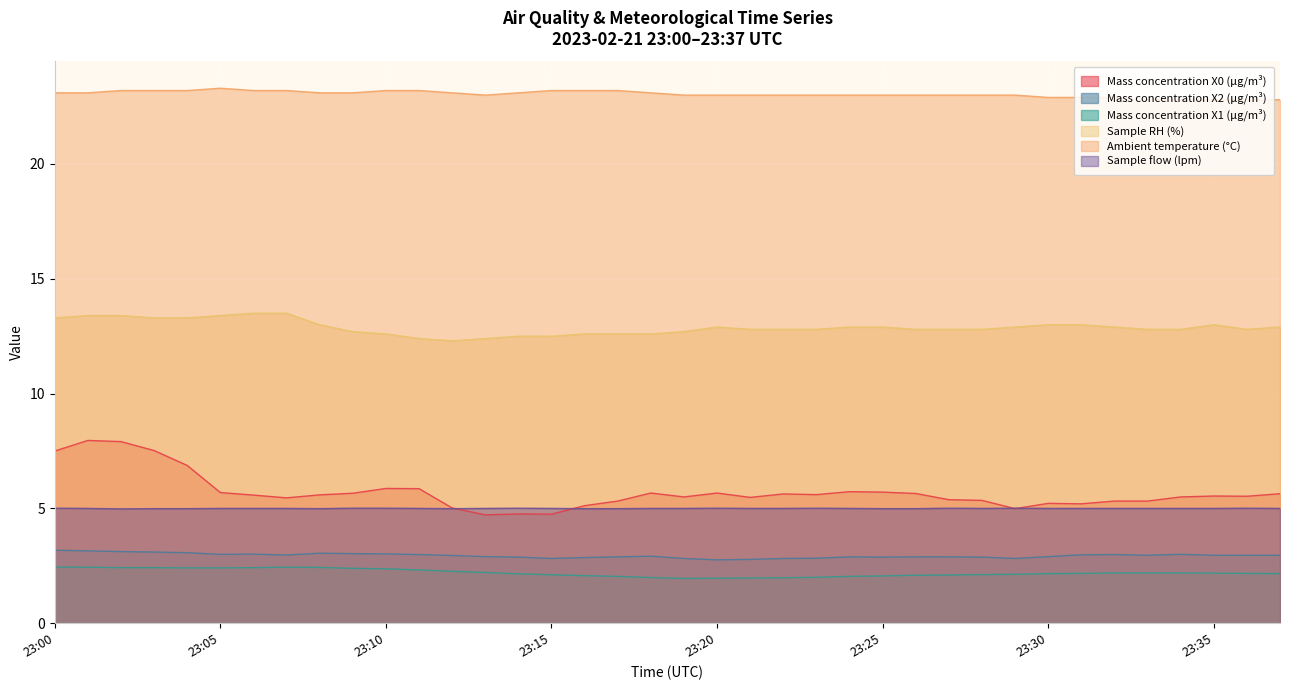

What is the difference between the second highest and minimum values in the Mass concentration X2 (μg/m³) series?

0.4